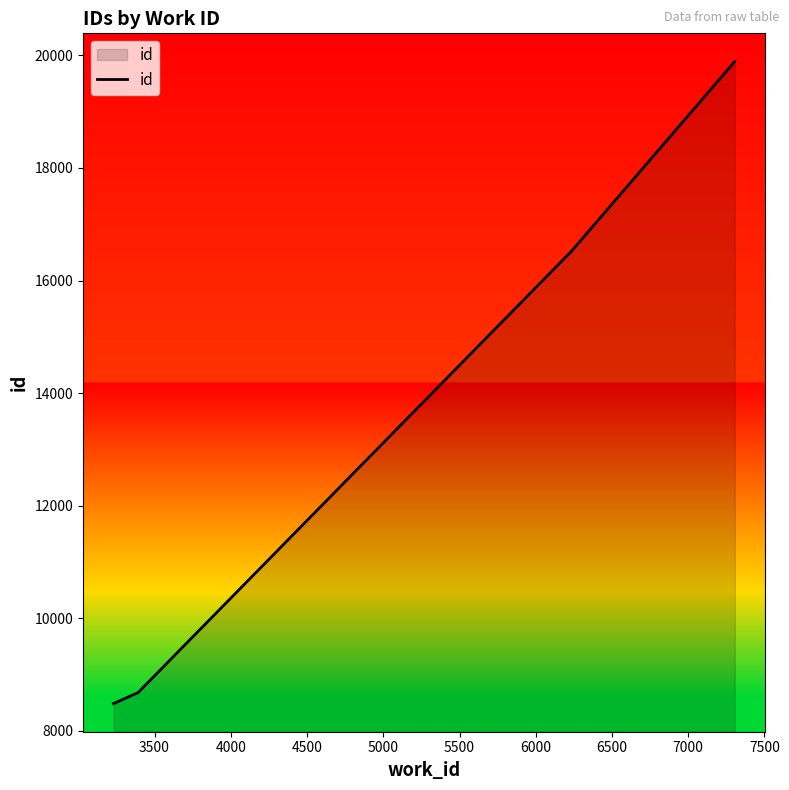

The chart shows a value of 22829 at 6500. True or false?

False